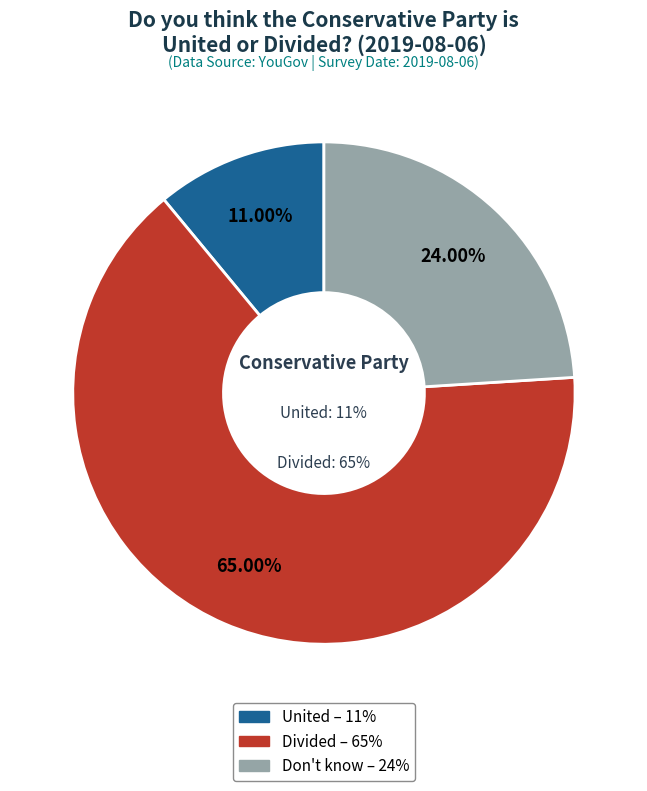

Which slice is the largest?

Divided